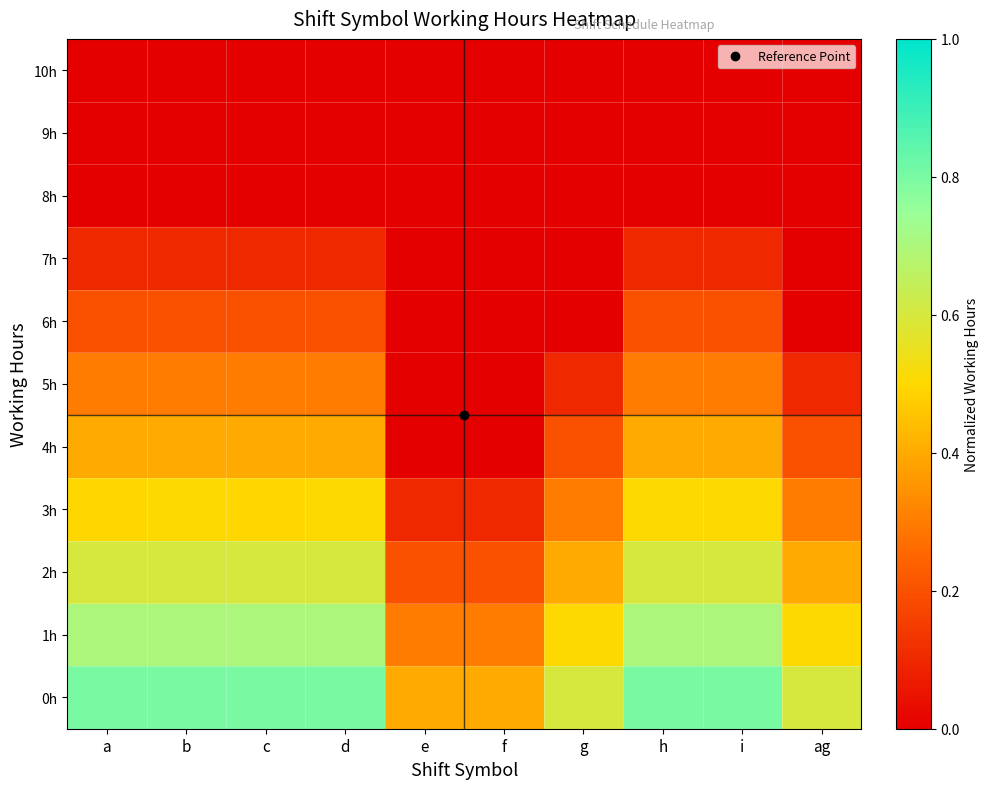

Which has a higher value, c or i?

i